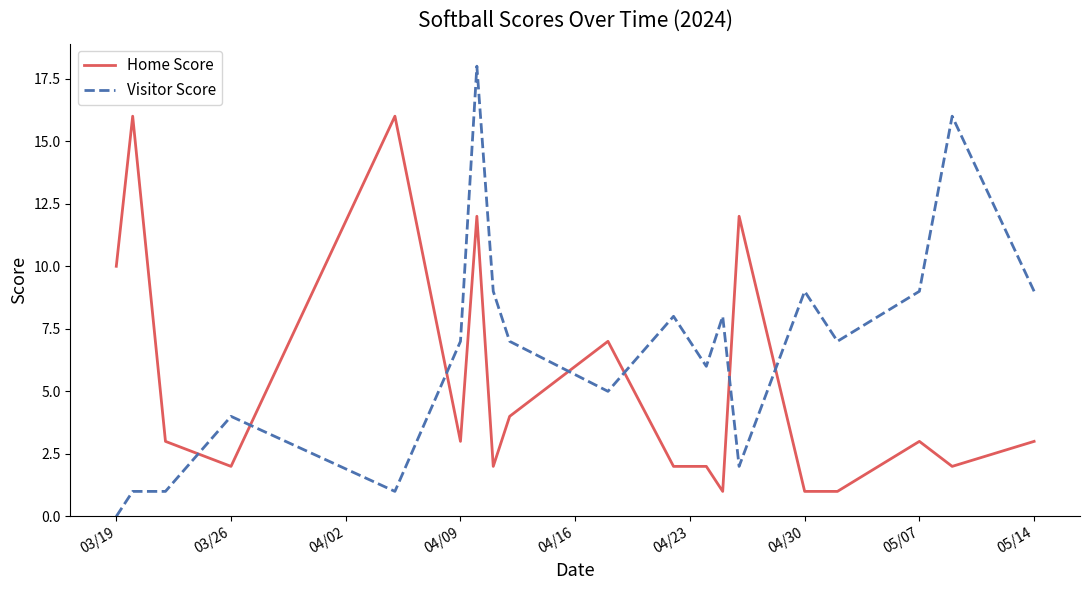

At how many categories does at least one series exceed 17?

1